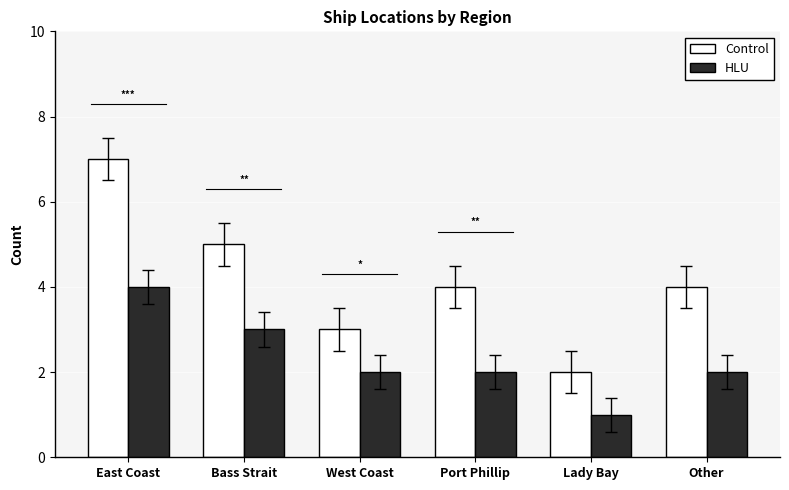

Count the HLU values in the range 2 to 3.

4